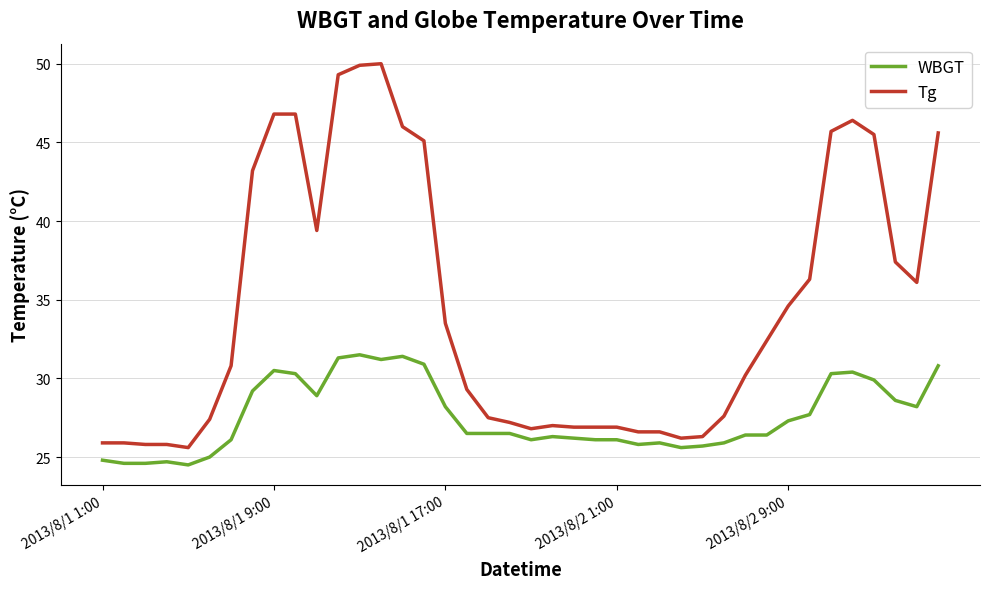

List the series in order of their peak value, lowest first.

WBGT, Tg